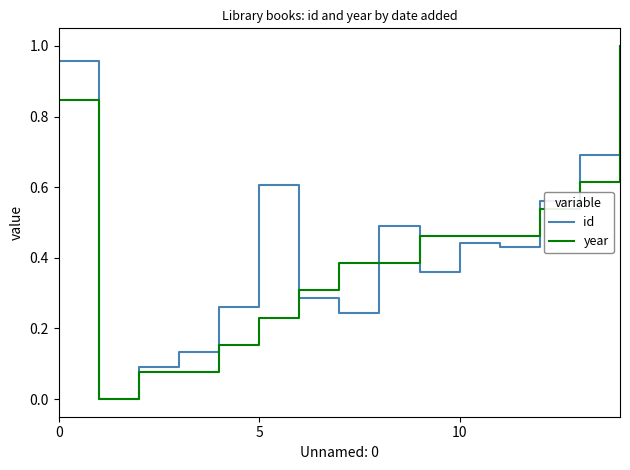

Is this an area chart (filled region under the line)?

No